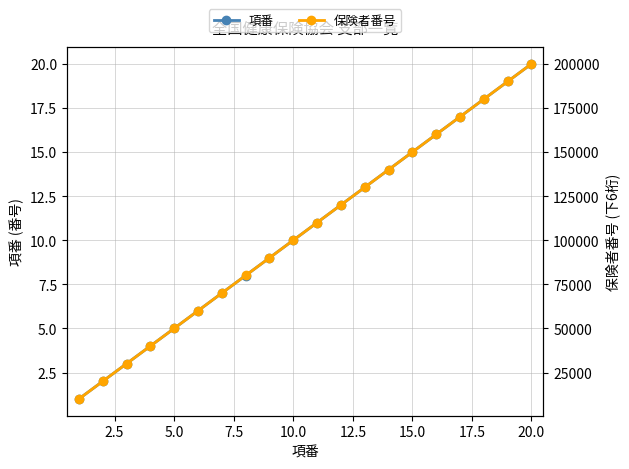

What is the maximum value for 項番?

20